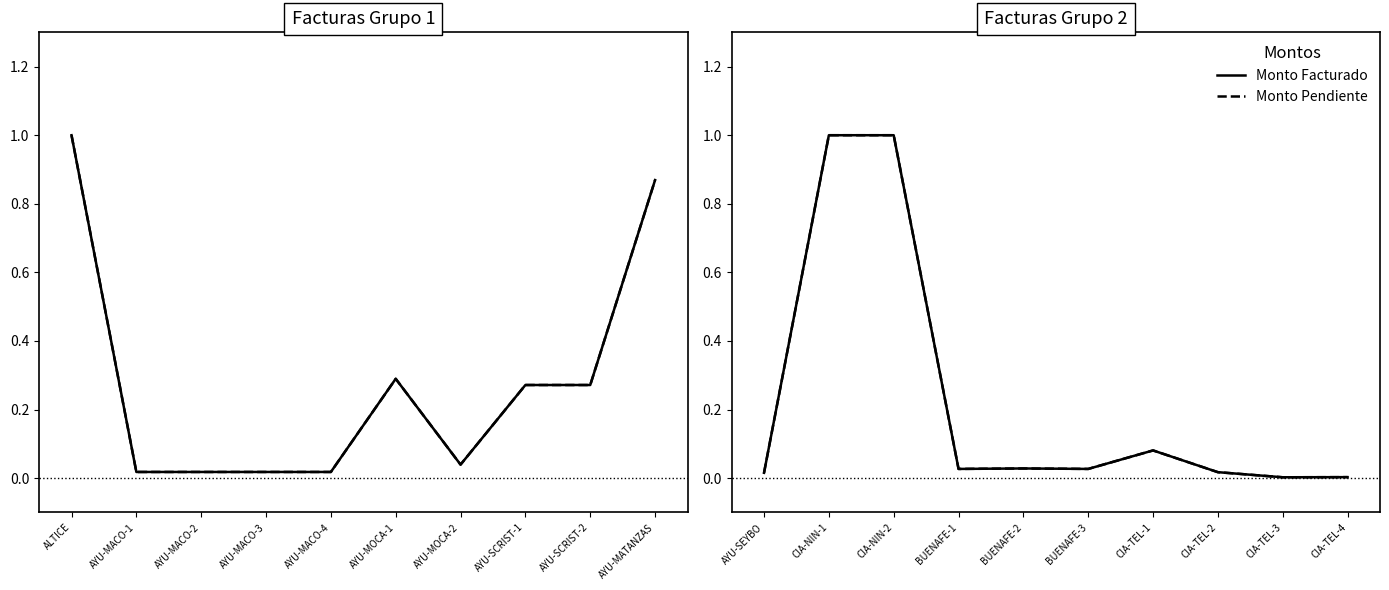

Rank the series by their maximum value, from highest to lowest.

MONTO FACTURADO, MONTO PENDIENTE